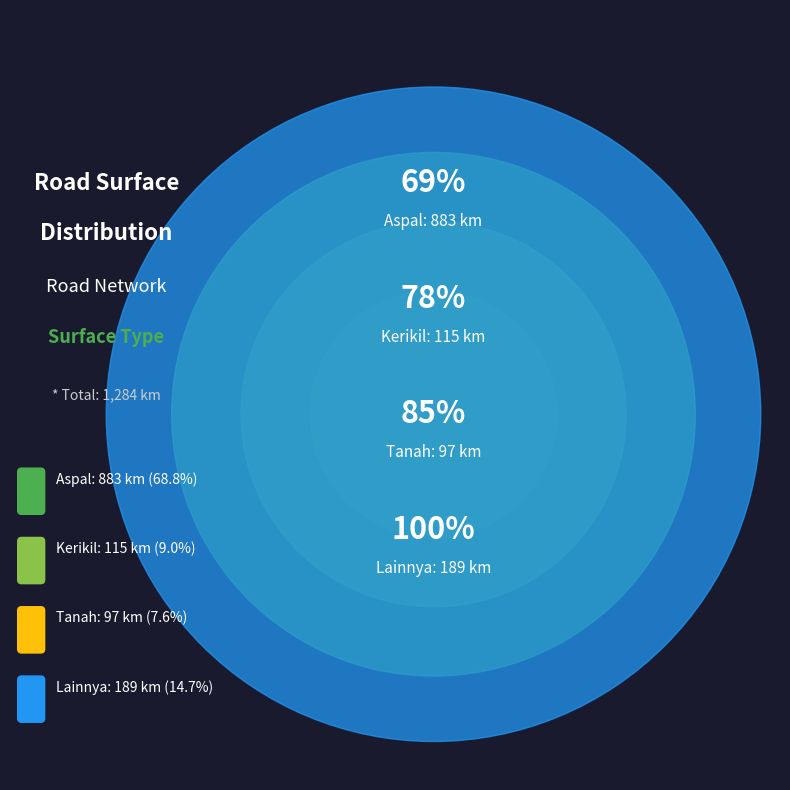

Does Kerikil account for over 50% of the chart?

No